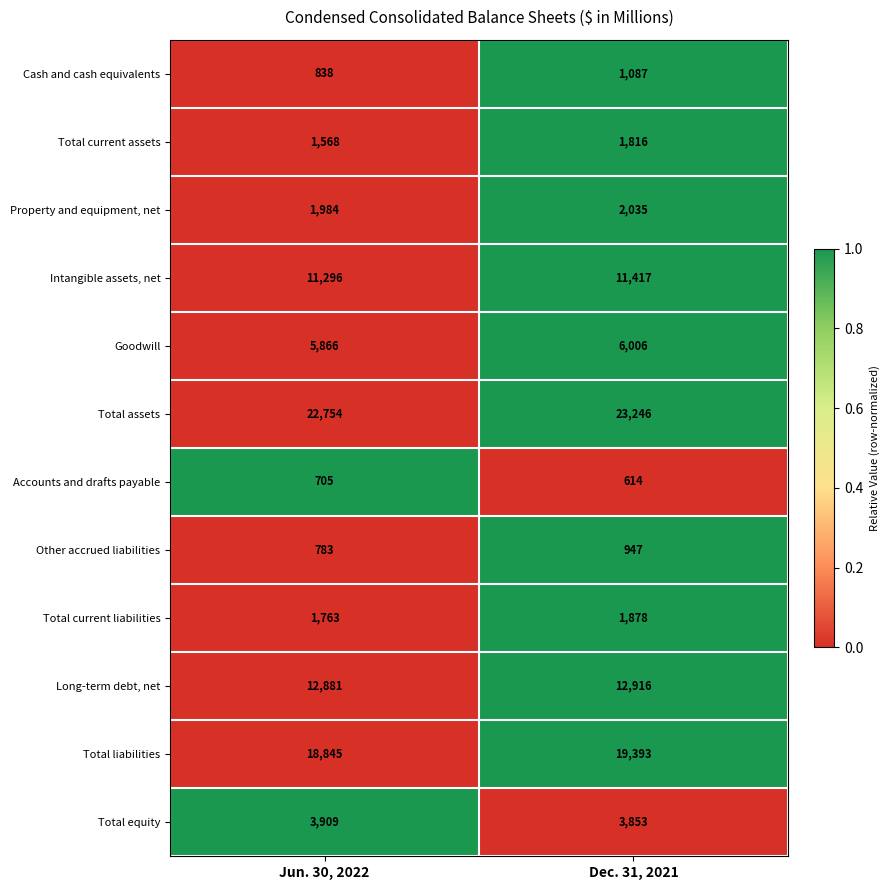

What value does the Total equity series have at Jun. 30, 2022?

3909